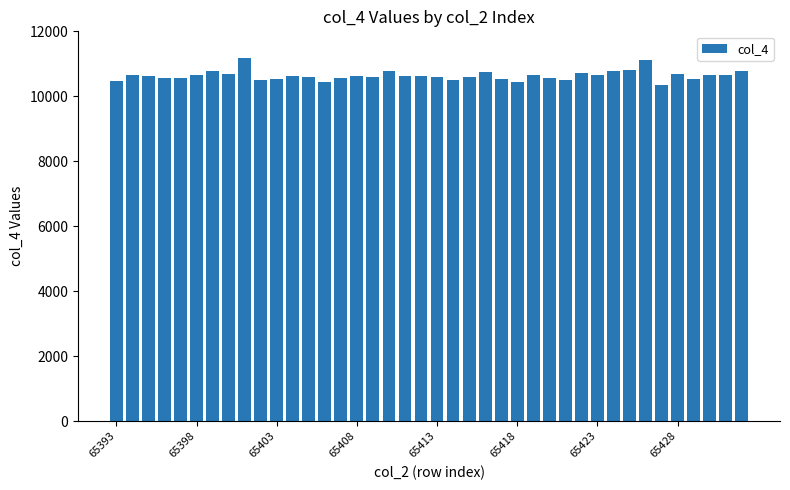

What is the smallest value displayed?

10338